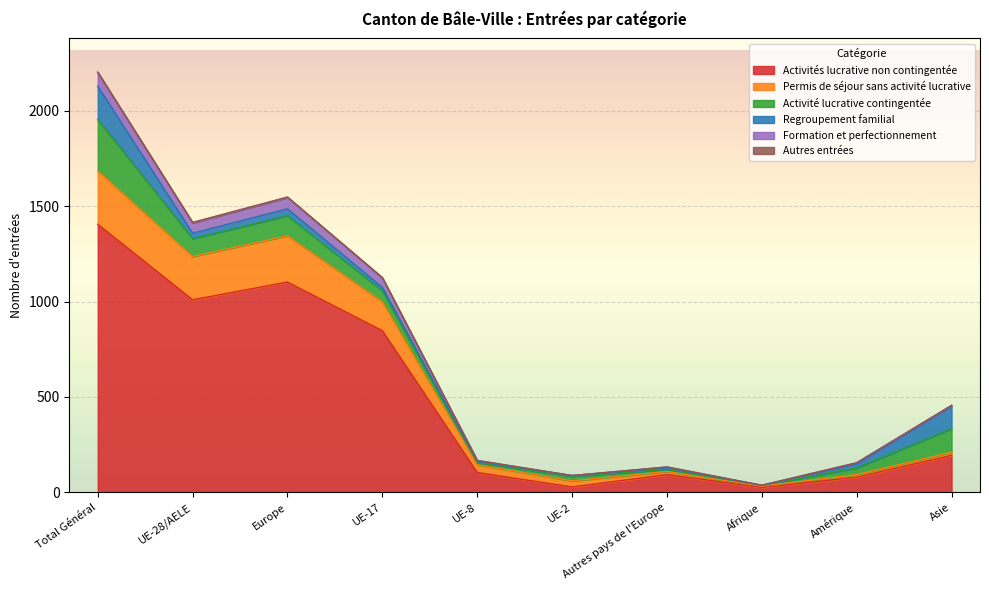

At which category is the sum across all series the highest?

Total Général